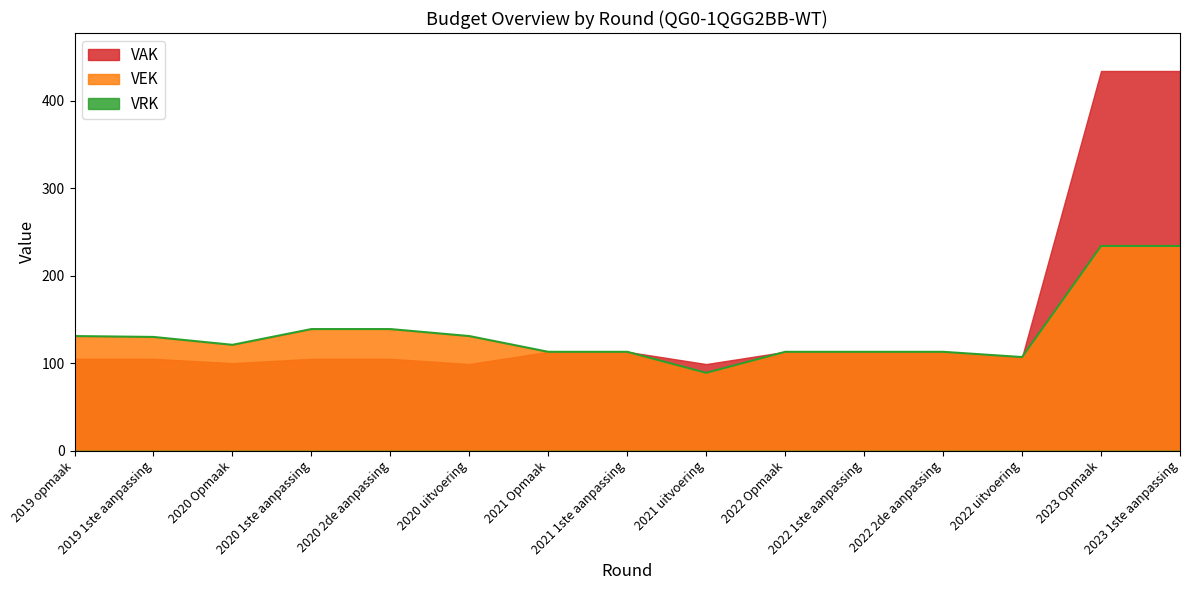

Between 2020 1ste aanpassing and 2019 opmaak, which is larger?

2020 1ste aanpassing